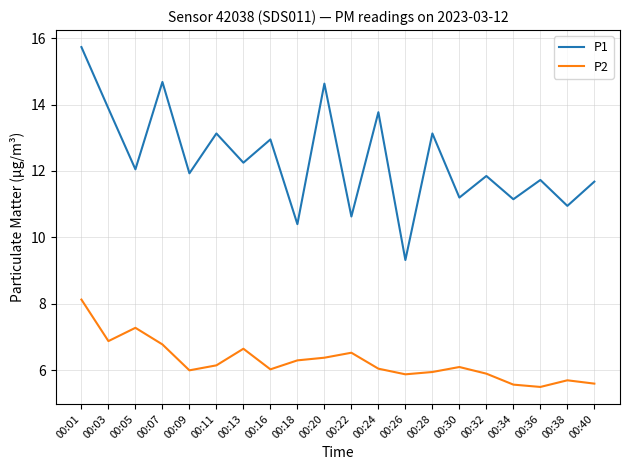

Is it true that P1 equals 5.6 at 00:18?

False